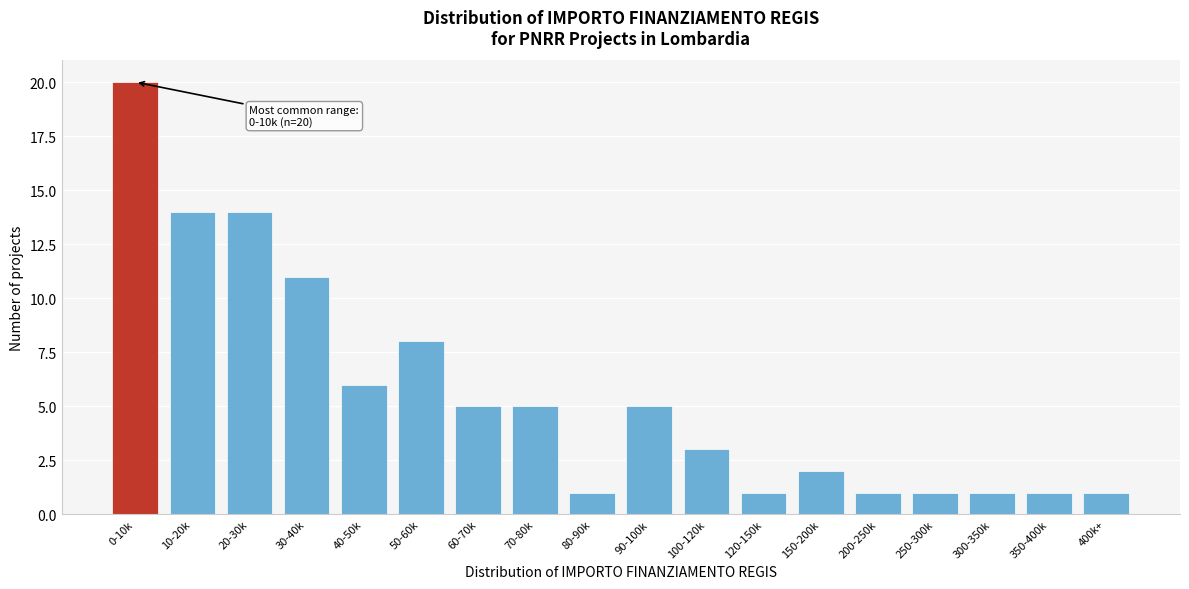

Reading left to right, what are all the values shown in this chart?

0-10k=20	10-20k=14	20-30k=14	30-40k=11	40-50k=6	50-60k=8	60-70k=5	70-80k=5	80-90k=1	90-100k=5	100-120k=3	120-150k=1	150-200k=2	200-250k=1	250-300k=1	300-350k=1	350-400k=1	400k+=1